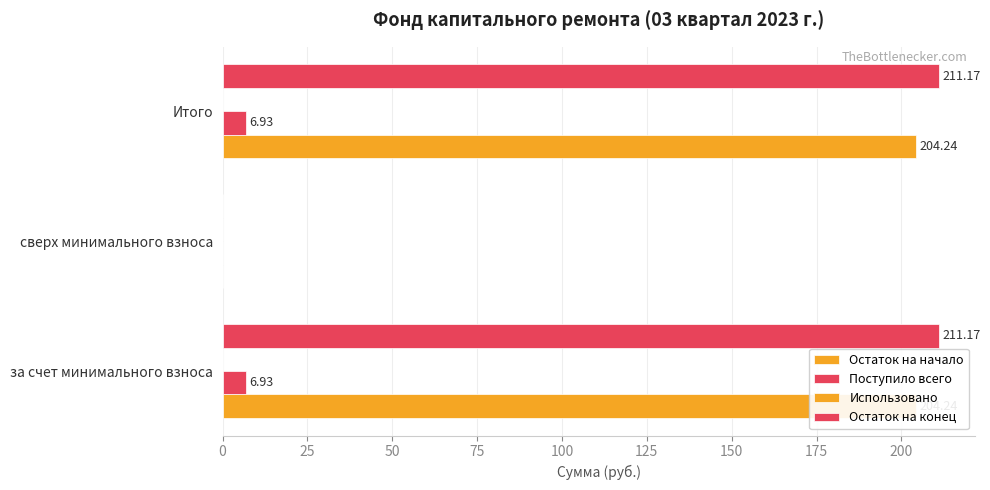

What is the maximum value for Остаток на начало?

204.2